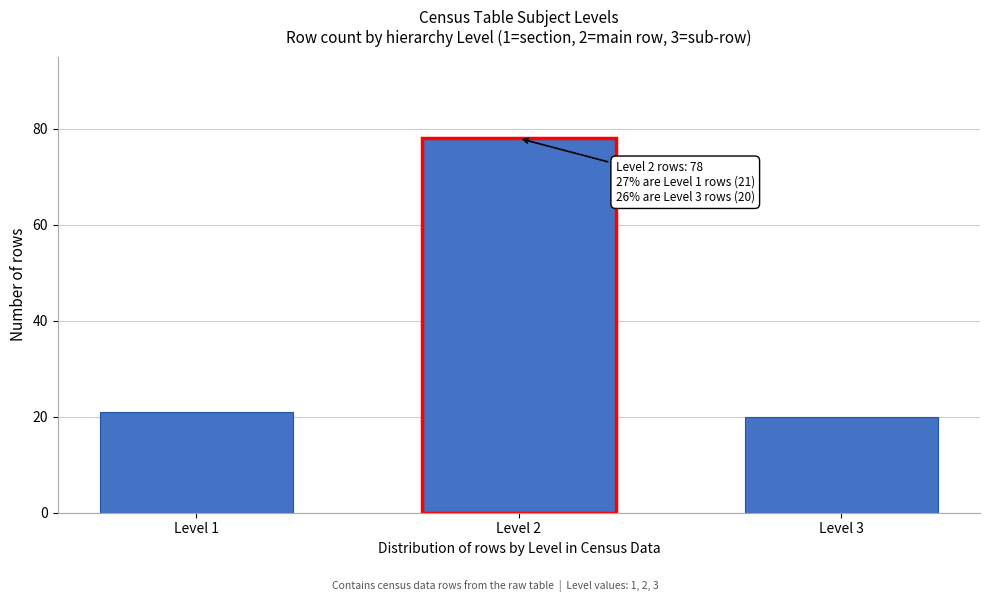

Reading right to left, extract all data points from this chart.

20	78	21